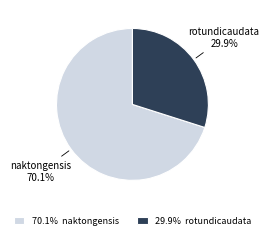

To the nearest percent, what is the average slice percentage?

50%